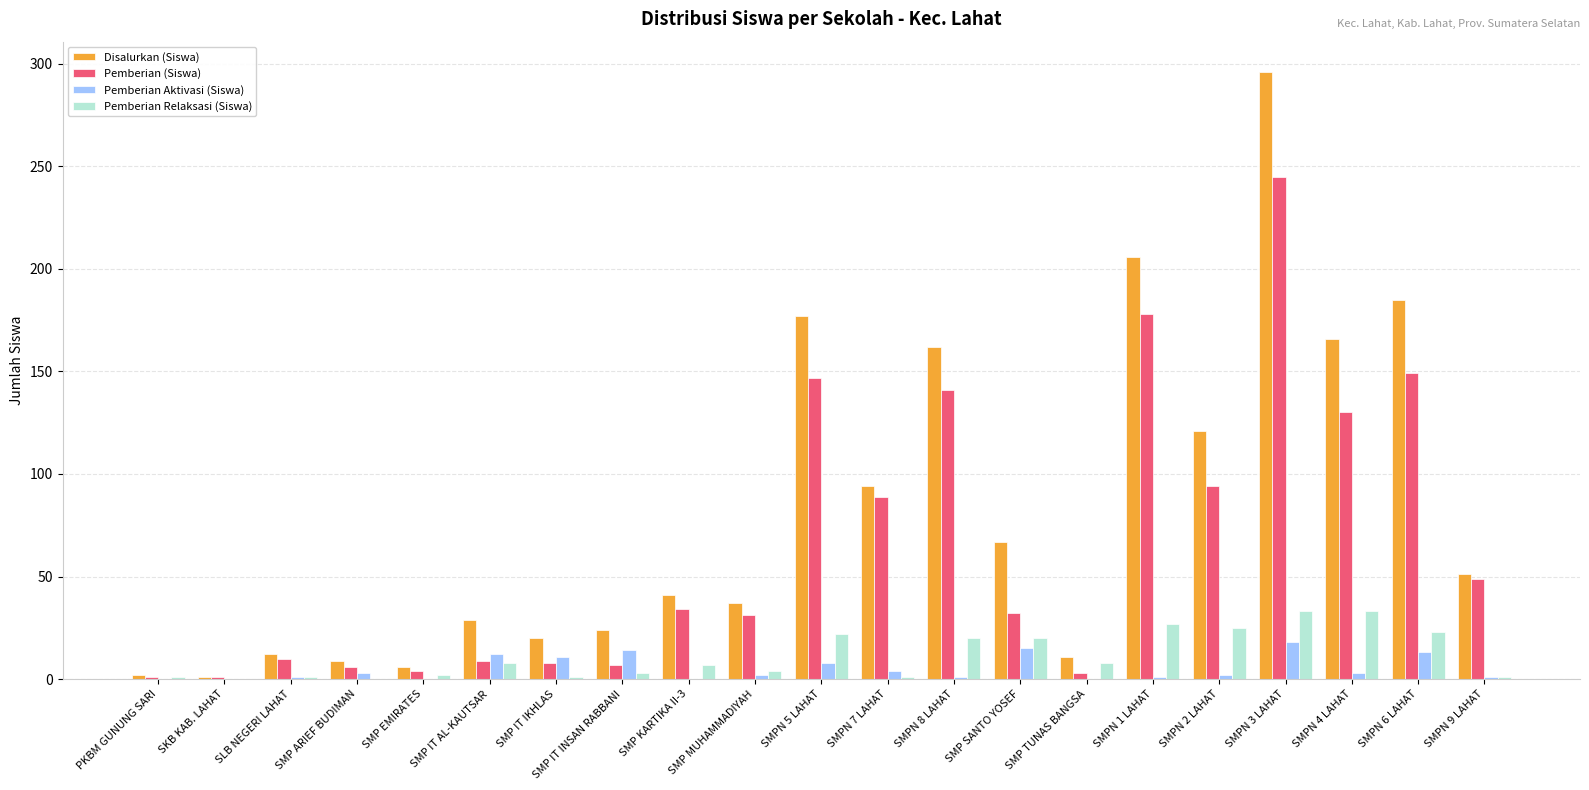

At which category is the sum across all series the highest?

SMPN 3 LAHAT